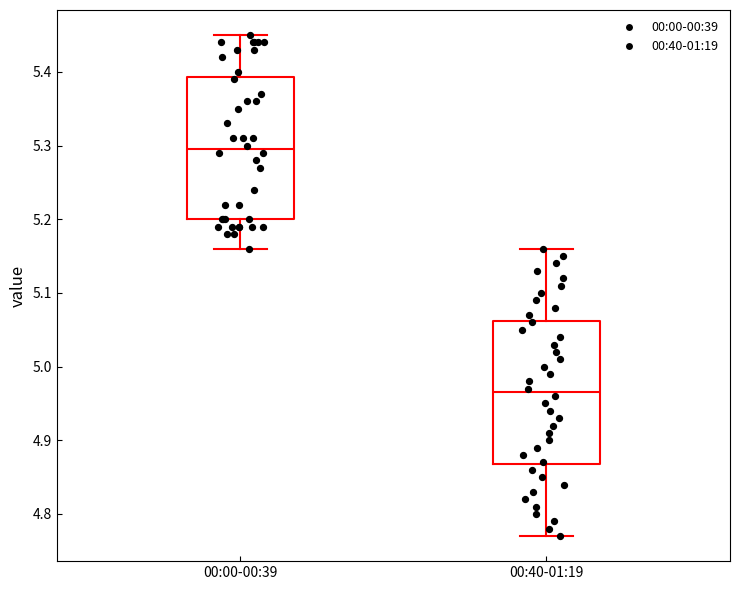

Reading left to right, read every box against the y-axis: the position of its median line, the range the box covers, and the ends of its whiskers. The values are not printed on the chart, so give them approximately, as read against the axis.

00:00-00:39: median 5.30, box 5.20 to 5.39, whiskers 5.16 to 5.45
00:40-01:19: median 4.97, box 4.87 to 5.06, whiskers 4.77 to 5.16